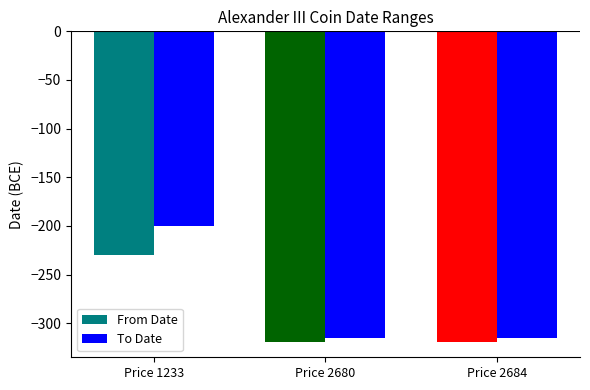

Count the From Date values in the range -319 to -230.

3